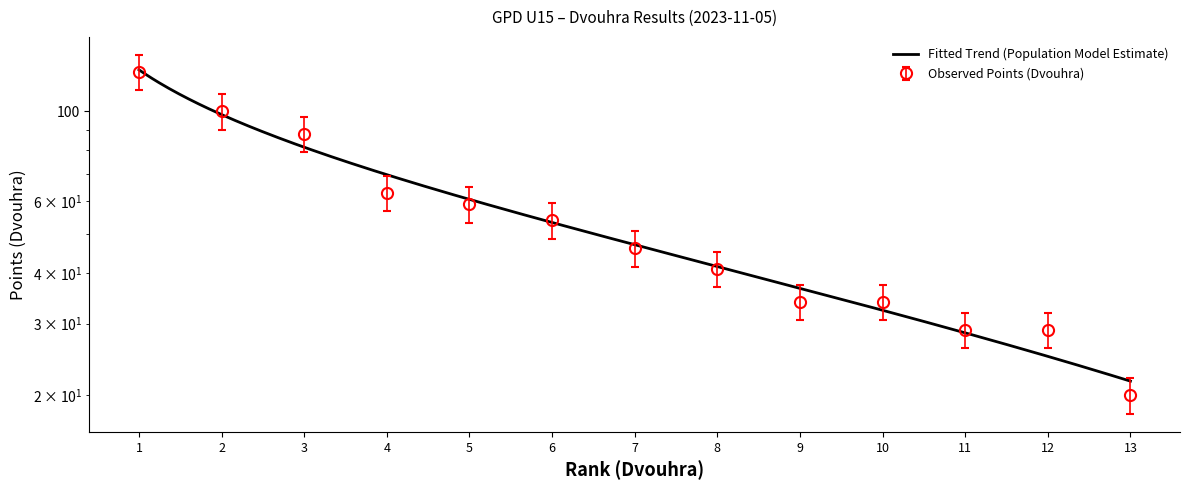

What is the maximum value shown in the chart?

125